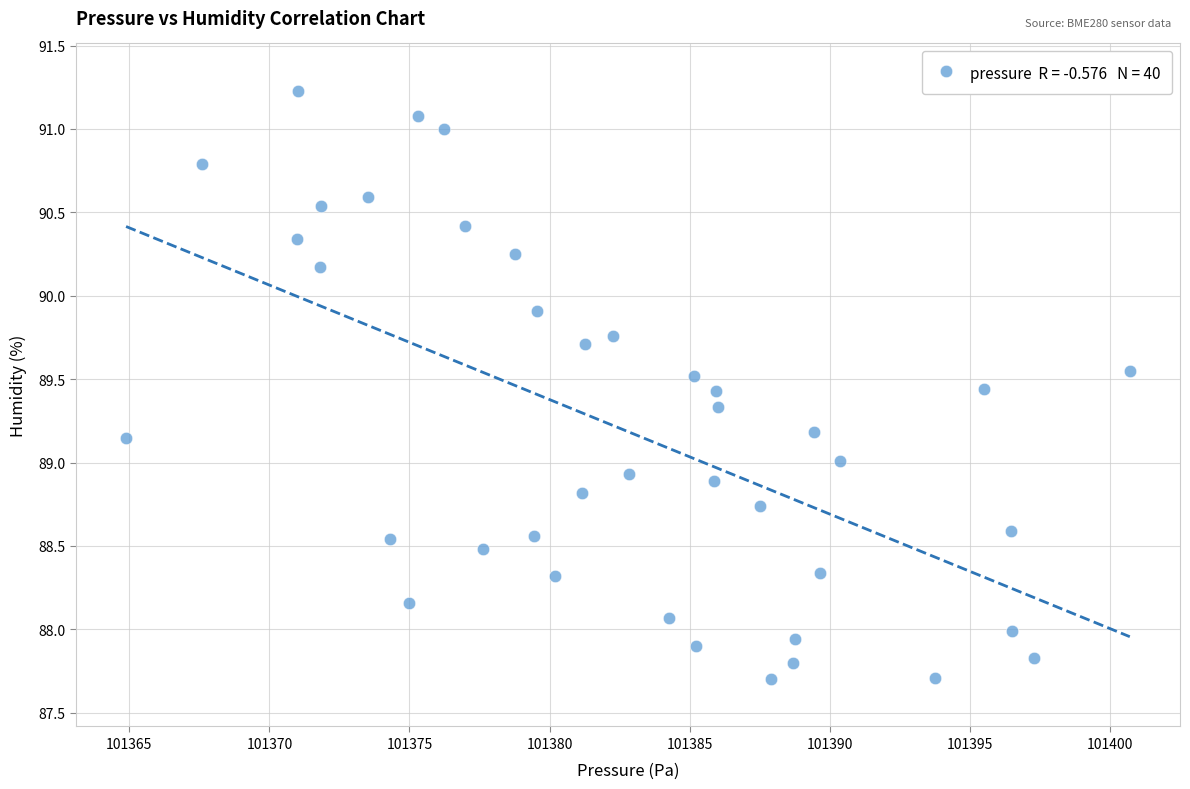

What is the range of Y values (max minus min)?

3.5